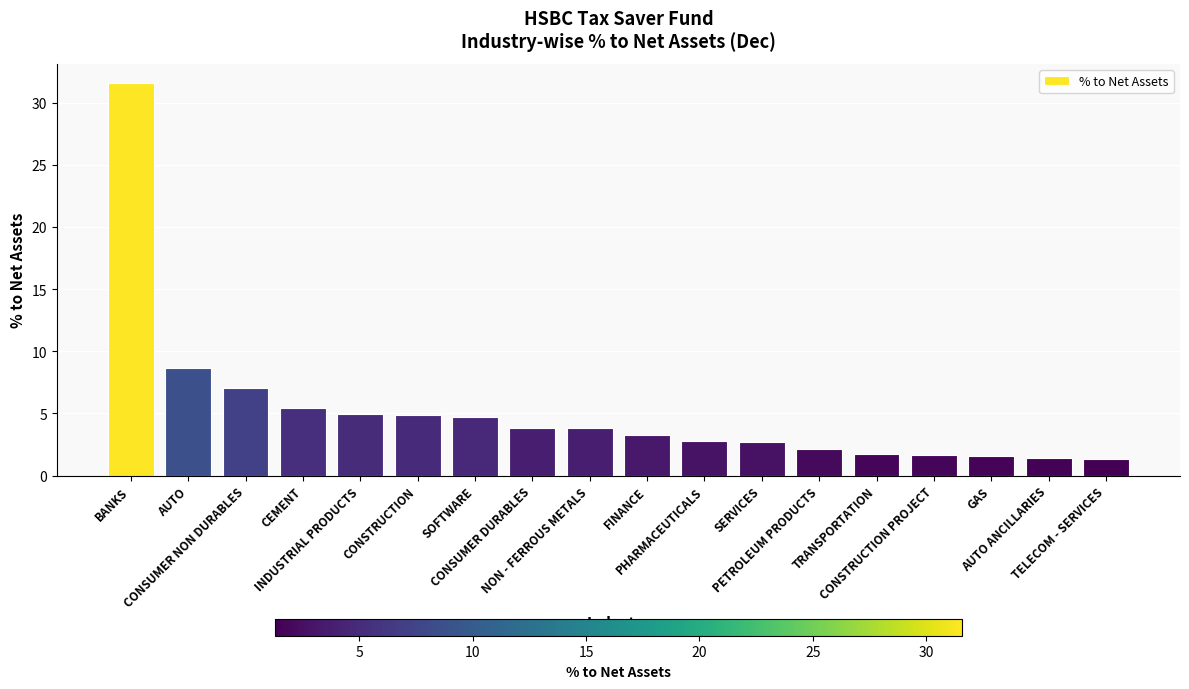

What value does the data have at SERVICES?

2.7